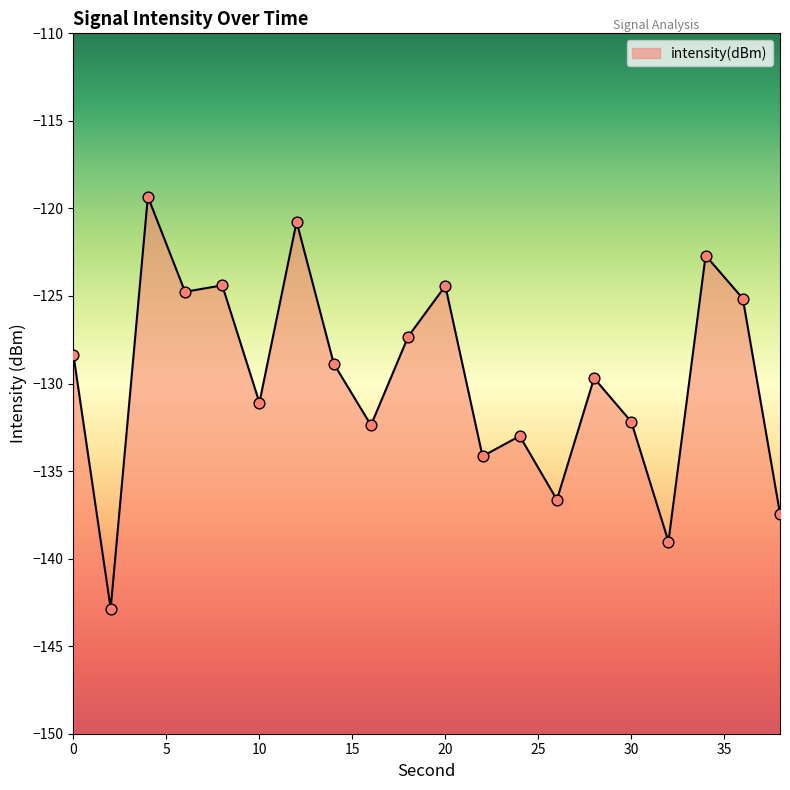

Between 36 and 32, which is larger?

36